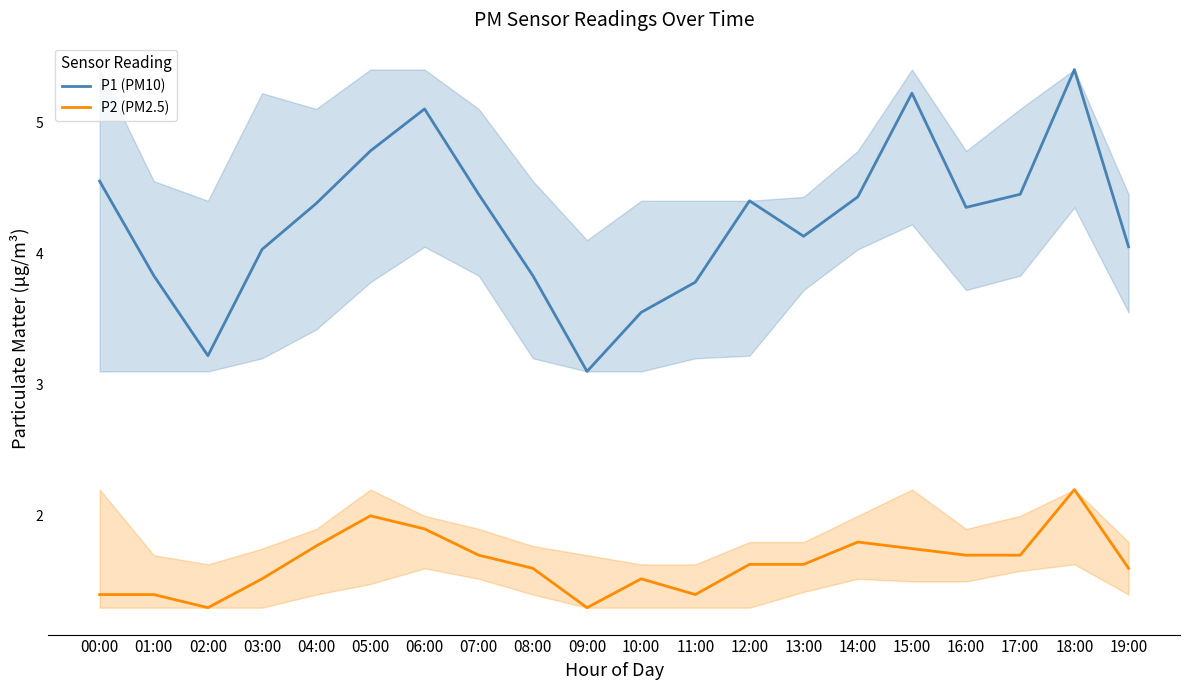

What is the minimum value for P1 (PM10)?

3.1